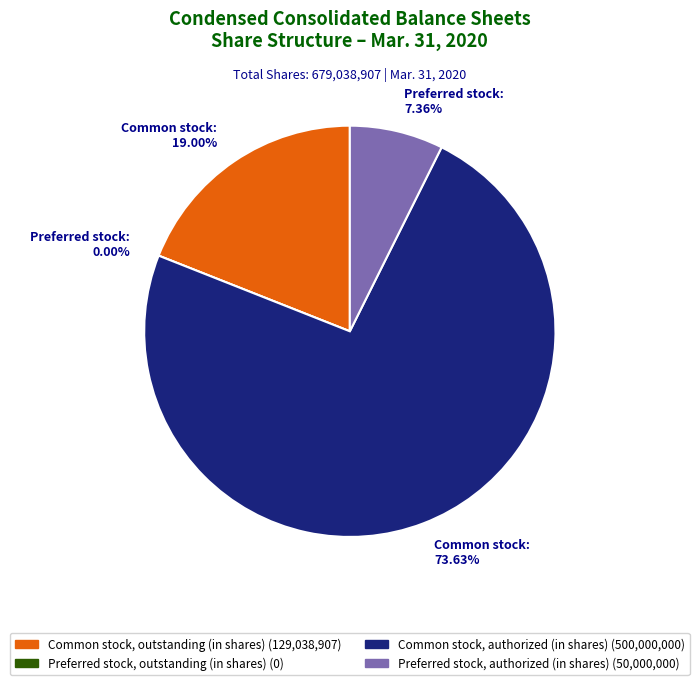

What percentage is the Common stock, outstanding (in shares) slice, to the nearest percent?

19%